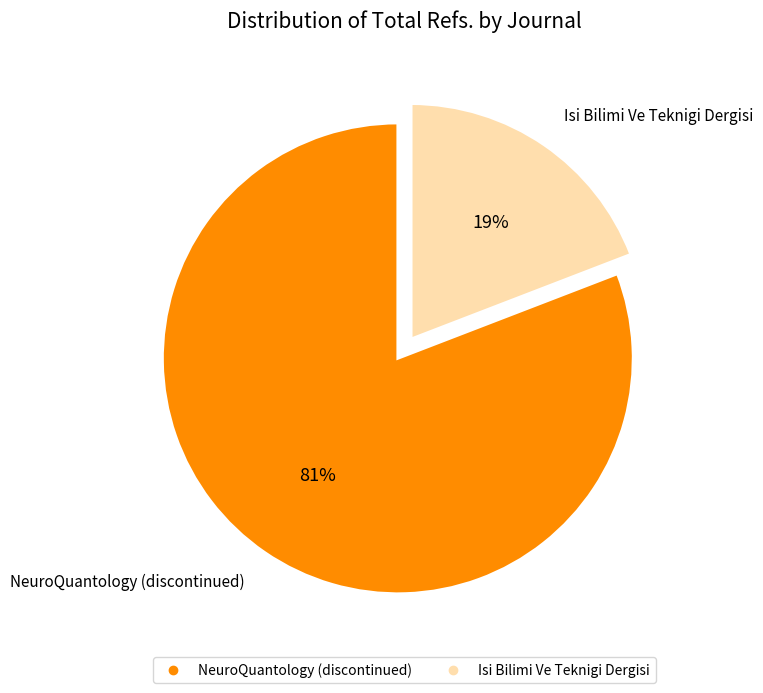

The Isi Bilimi Ve Teknigi Dergisi slice represents 14% of the pie. True or false?

False